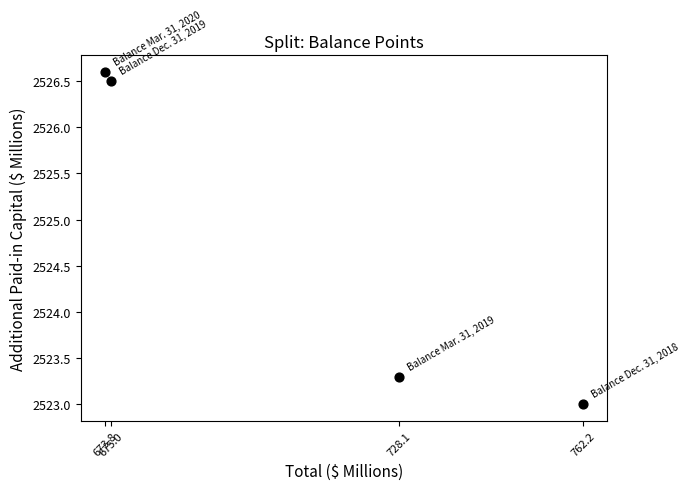

What Y value in the scatter plot is closest to 2524?

2523.3